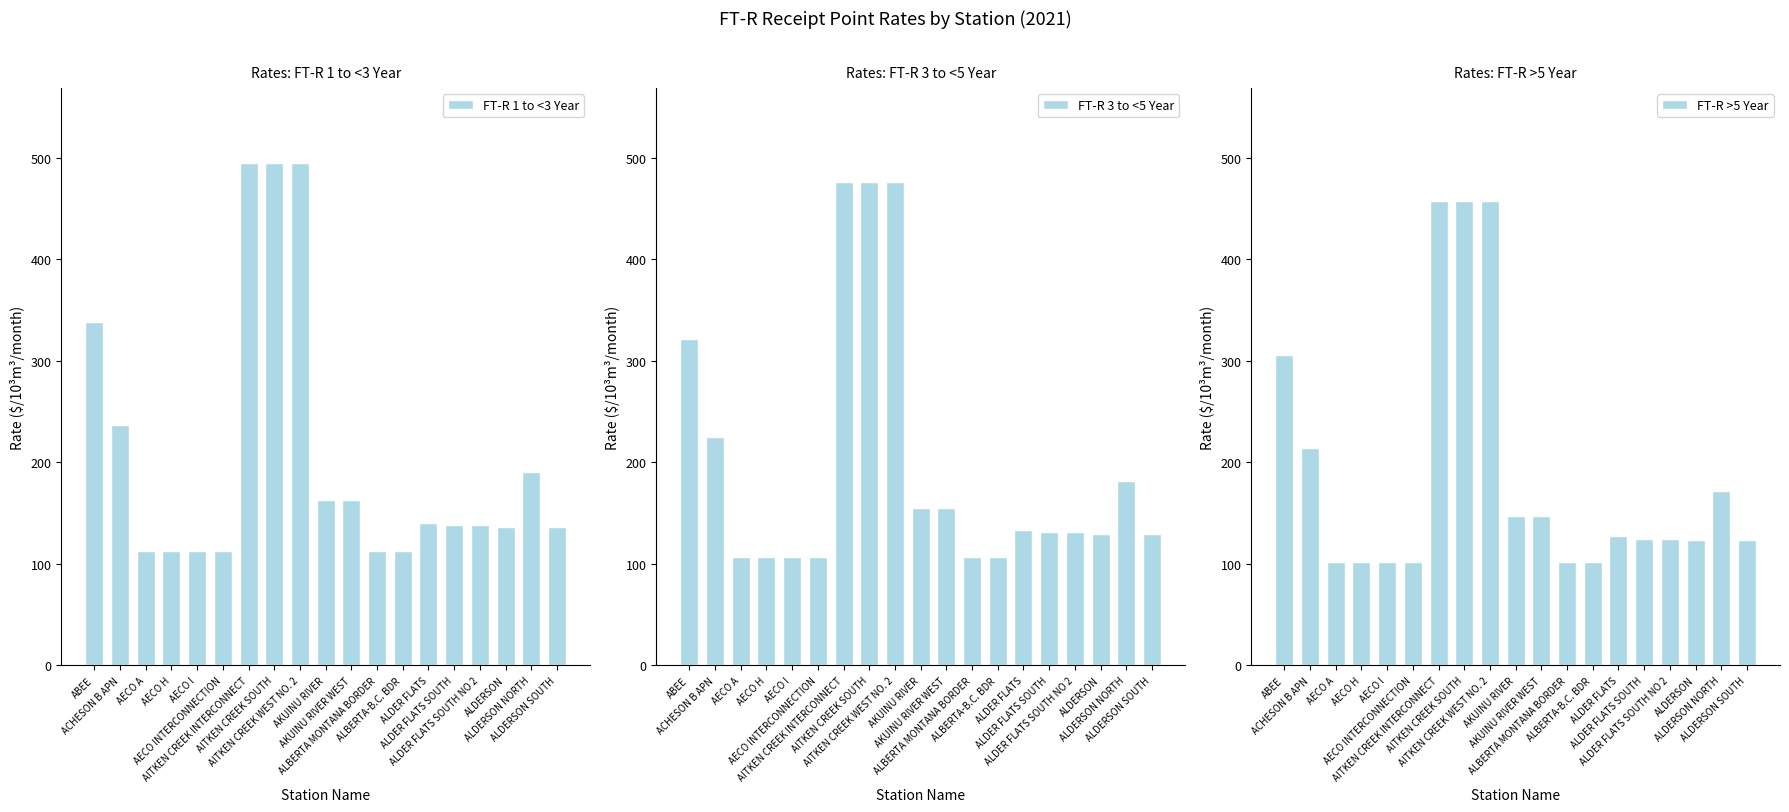

What is the value of the FT-R 1 to <3 Year bar at the 6th from the left?

112.5